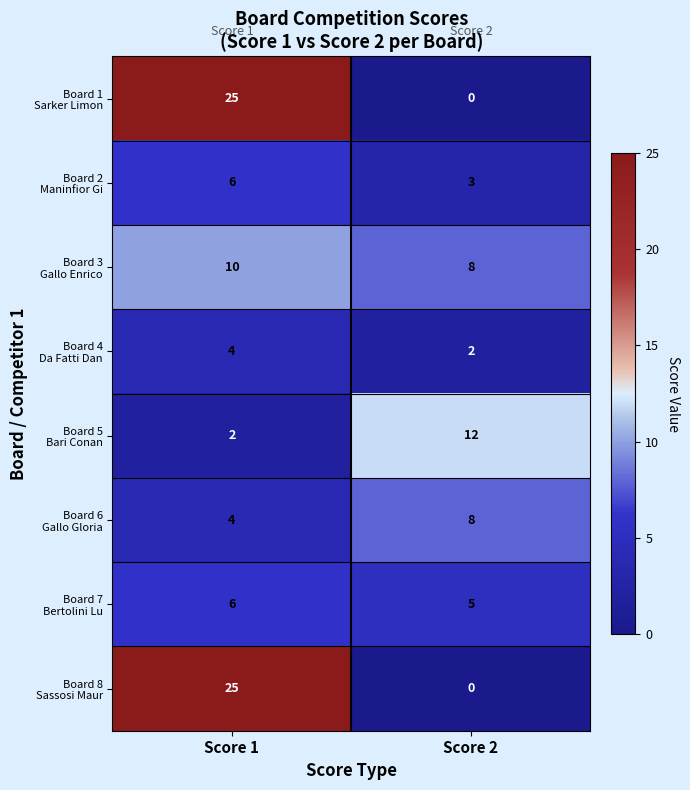

What is the difference between the highest and lowest values at Score 2?

12